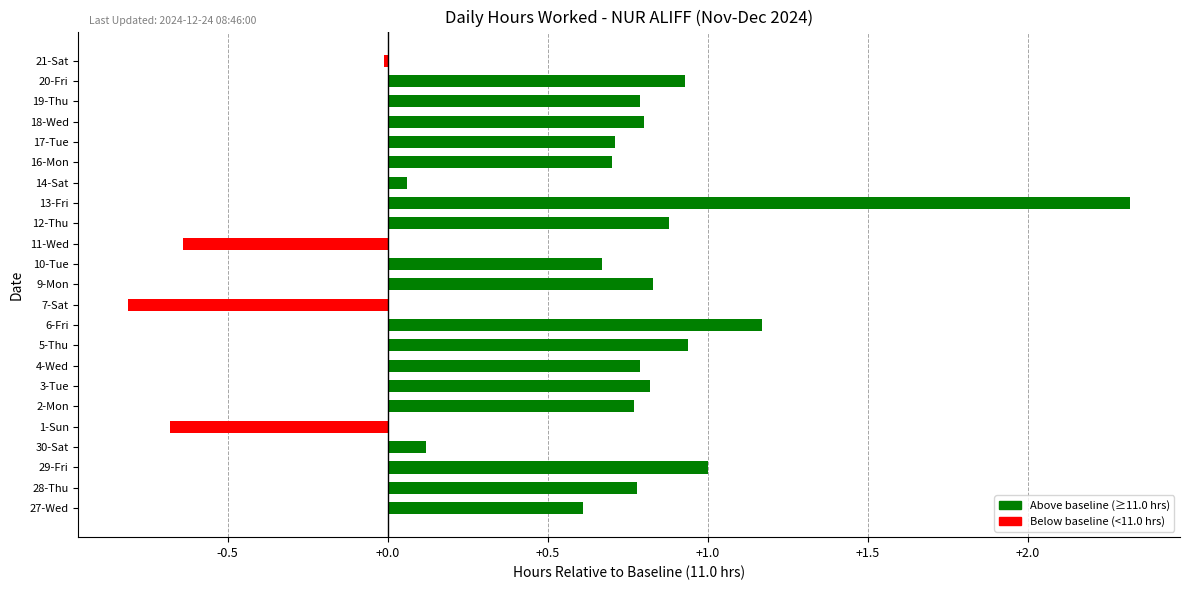

The chart shows a value of -0.8 at 7-Sat. True or false?

True